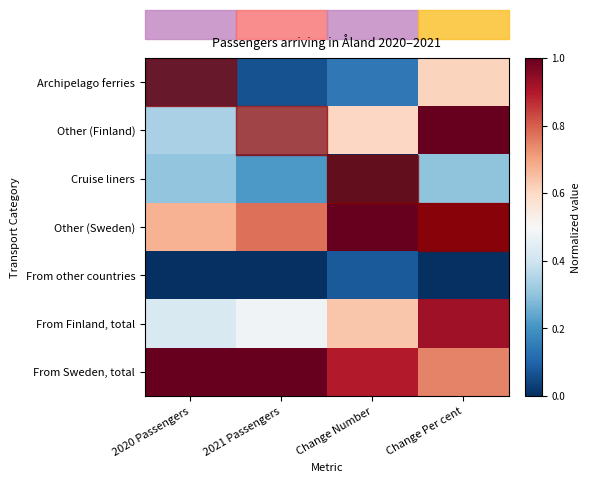

What is the difference between the highest and lowest values at Change Per cent?

1.0